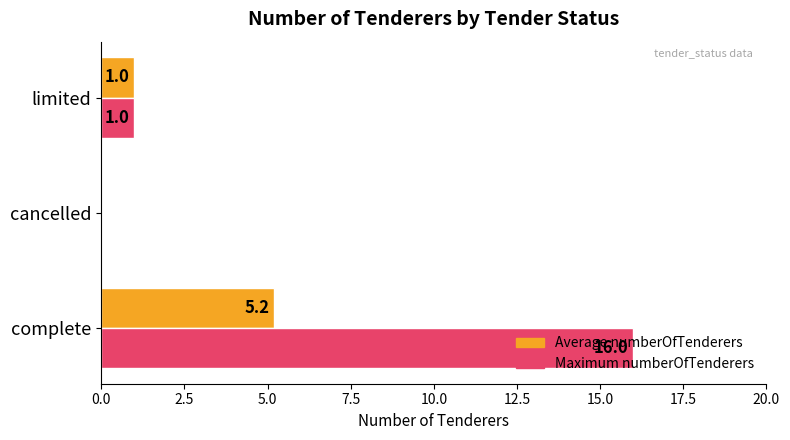

Which label corresponds to the largest value in the chart?

complete